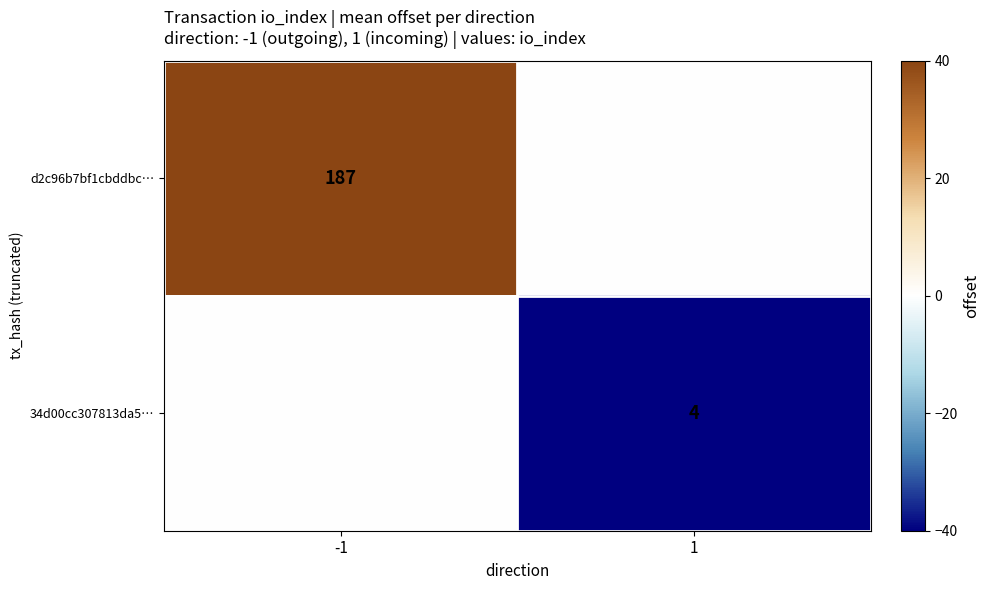

The value of 34d00cc307813da5… at 1 is 4. True or false?

True